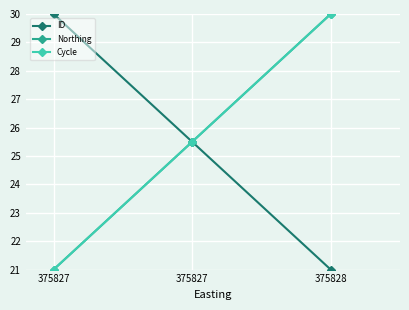

Does the chart have visible grid lines?

Yes